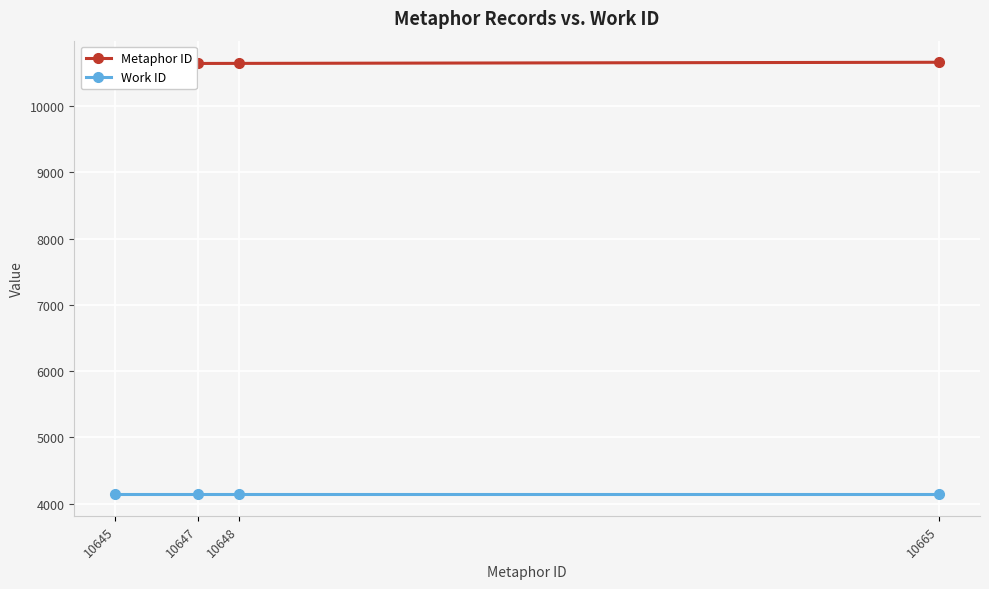

True or false: Metaphor ID has more than 2 interior local peaks.

False